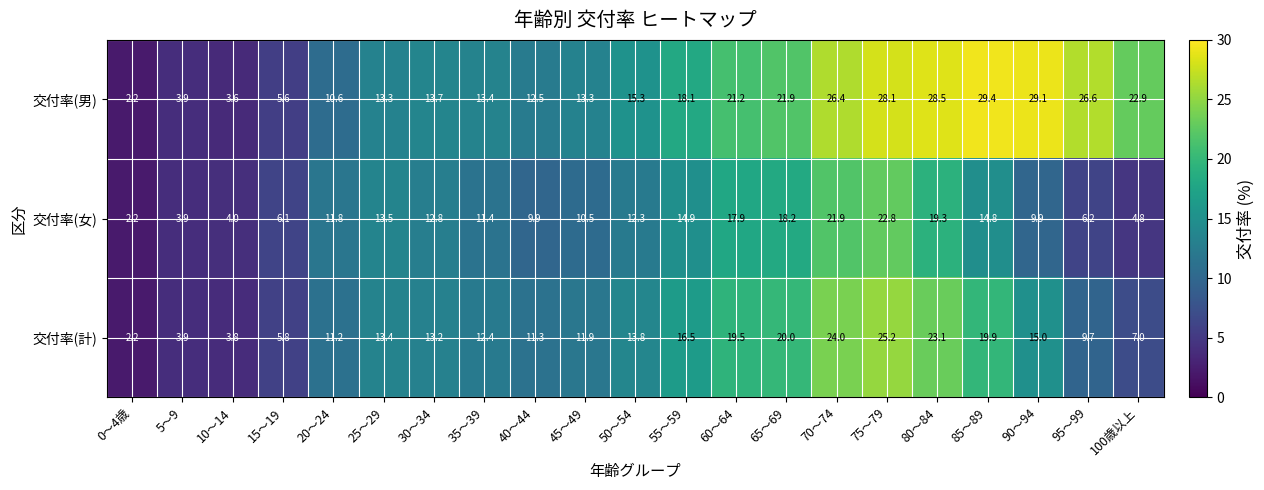

At which label is 交付率(女) closest to 12?

20～24